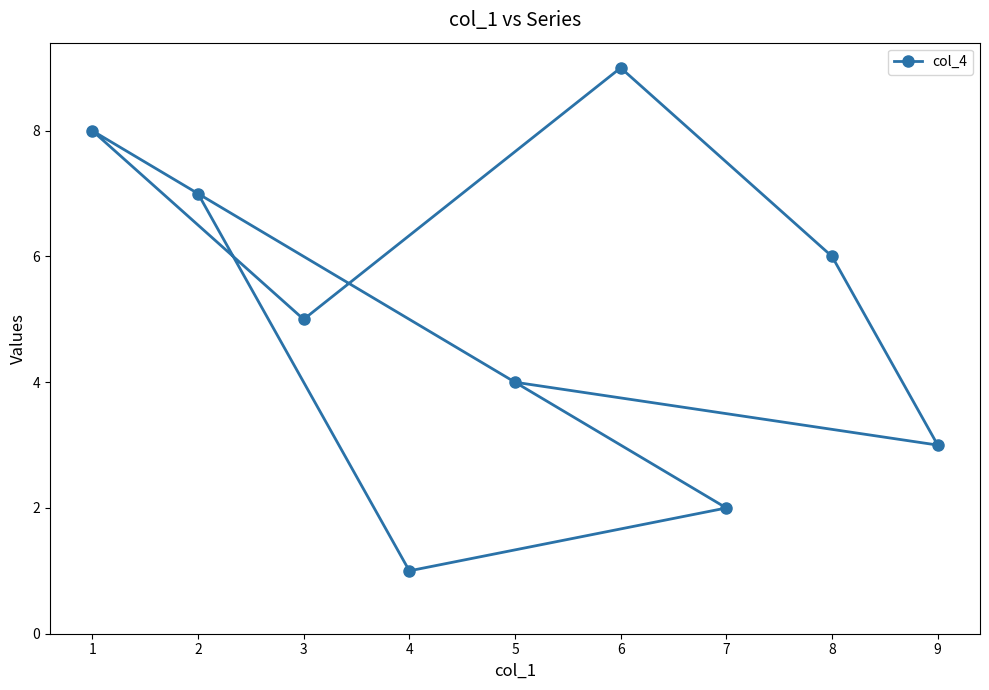

Where is the data nearest to the value 5?

3